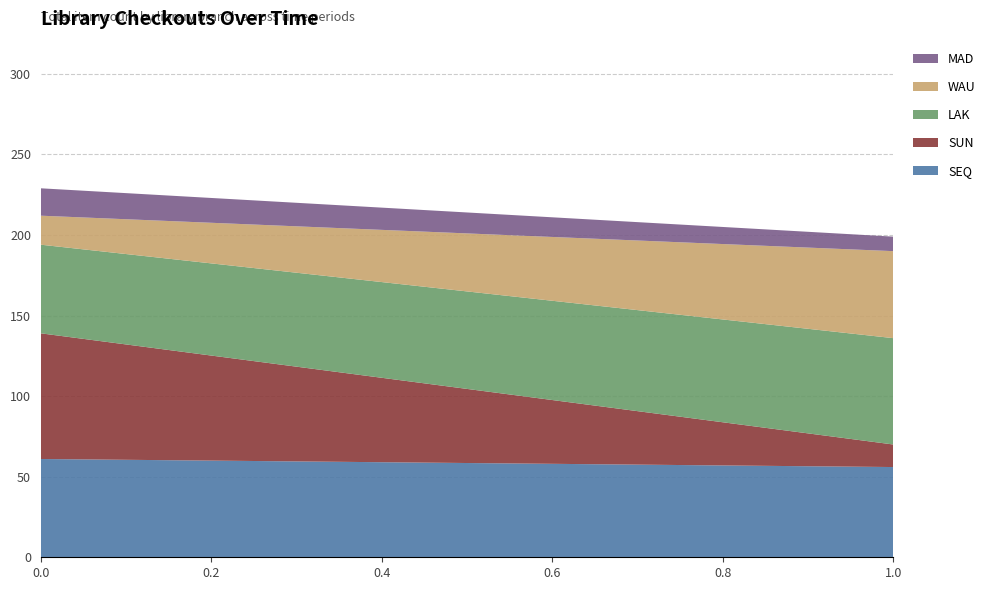

Reading right to left, list the values for the SEQ series.

56	61